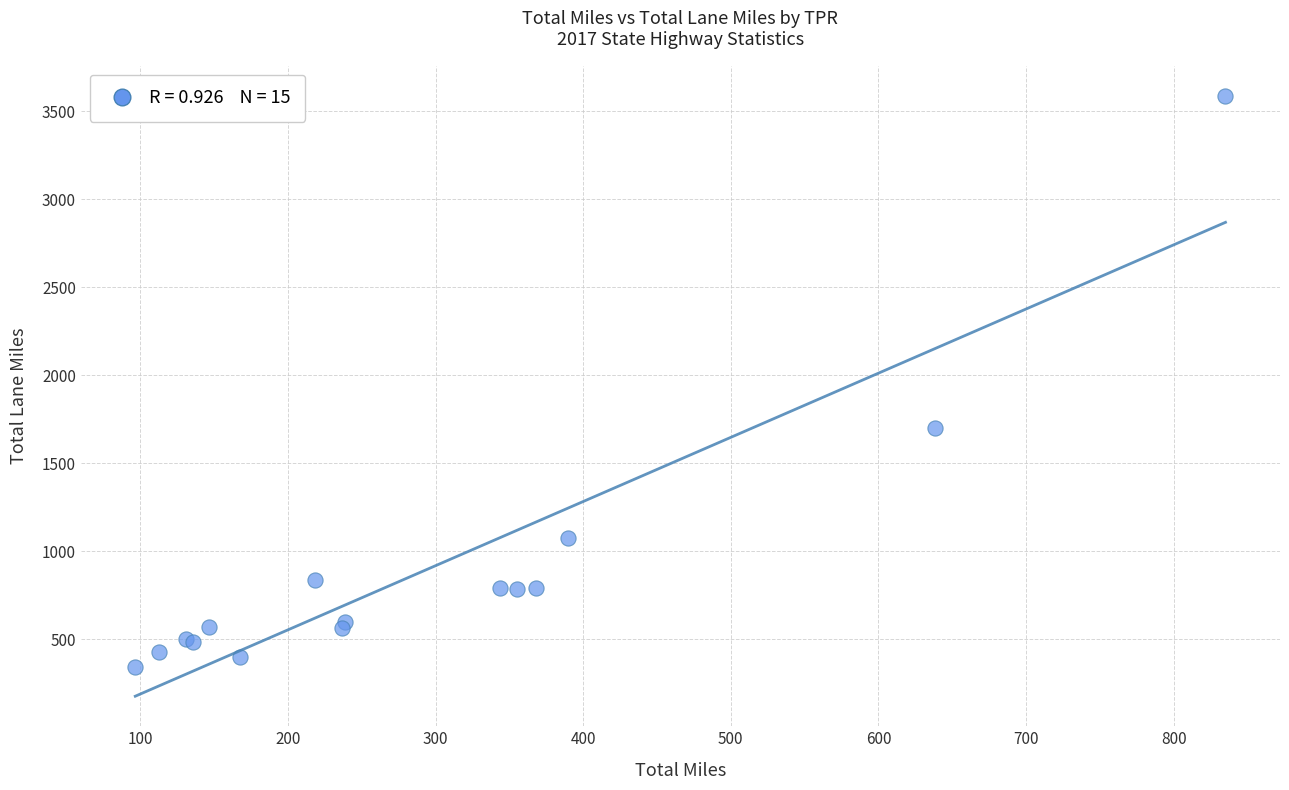

What Y value in the scatter plot is closest to 1964?

1702.0